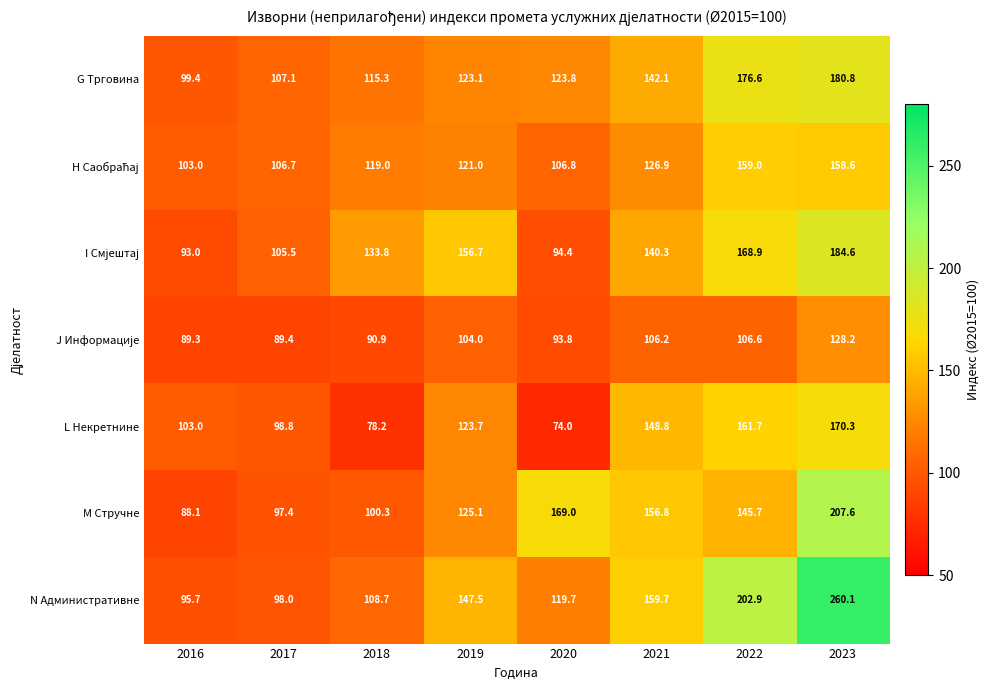

Rank the categories by G Трговина value from highest to lowest.

2023, 2022, 2021, 2020, 2019, 2018, 2017, 2016